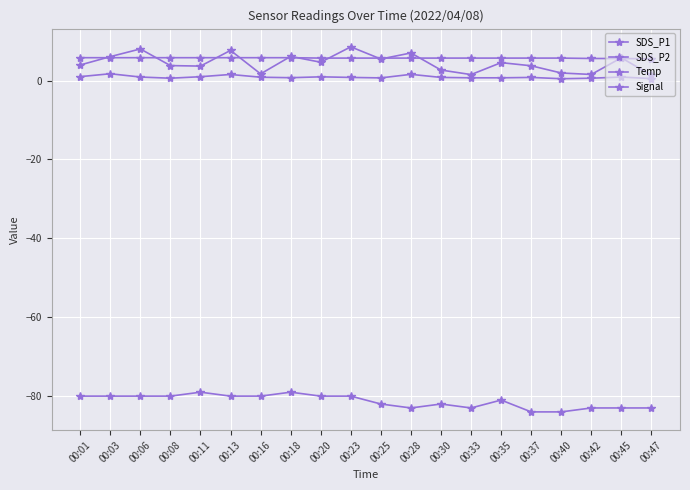

True or false: Temp and Signal intersect in this chart.

False